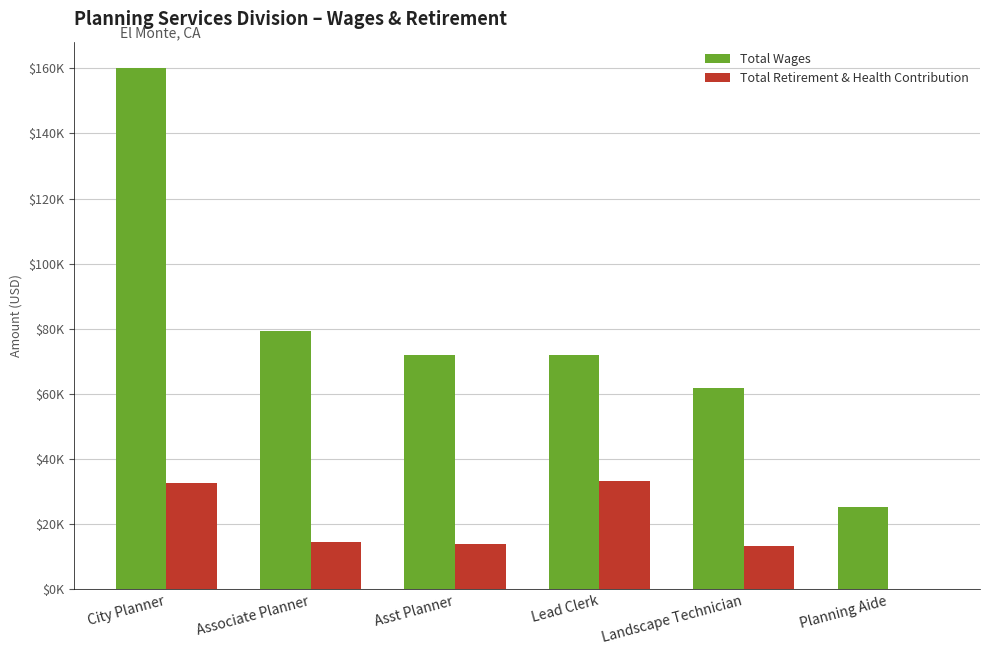

What is the label of the 4th bar from the right?

Asst Planner